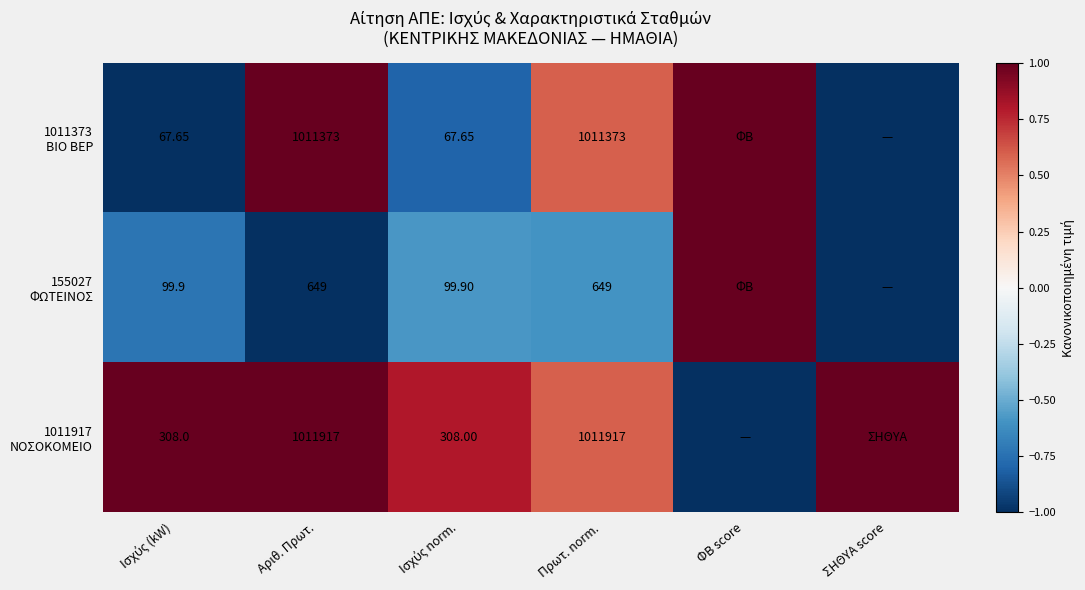

How many data points in 1011373 ΒΙΟ ΒΕΡ are less than 0?

3